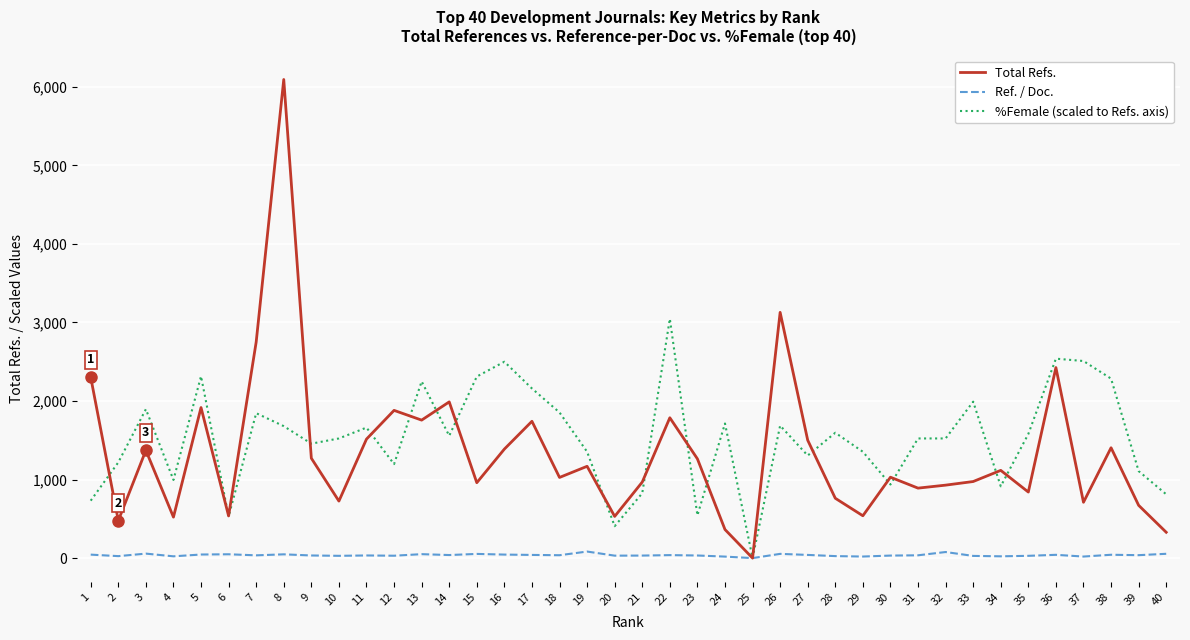

Which series ends up on top after the final intersection of Total Refs. and %Female (scaled)?

%Female (scaled)